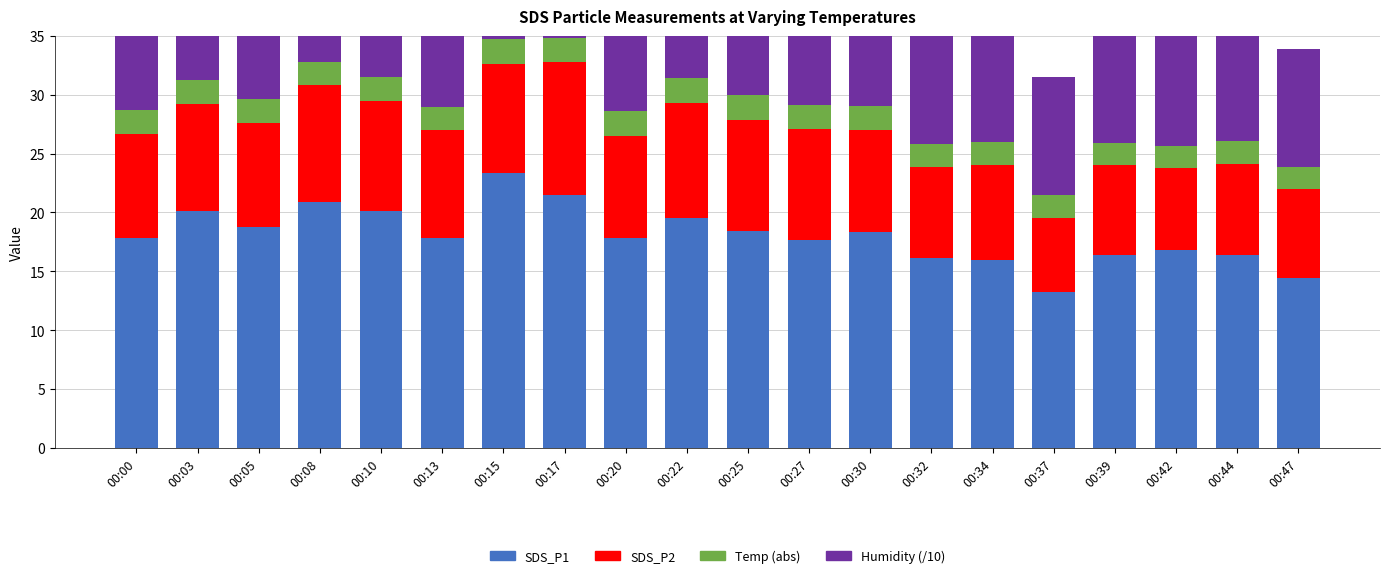

At which label does Temp (abs) first exceed 2?

00:15